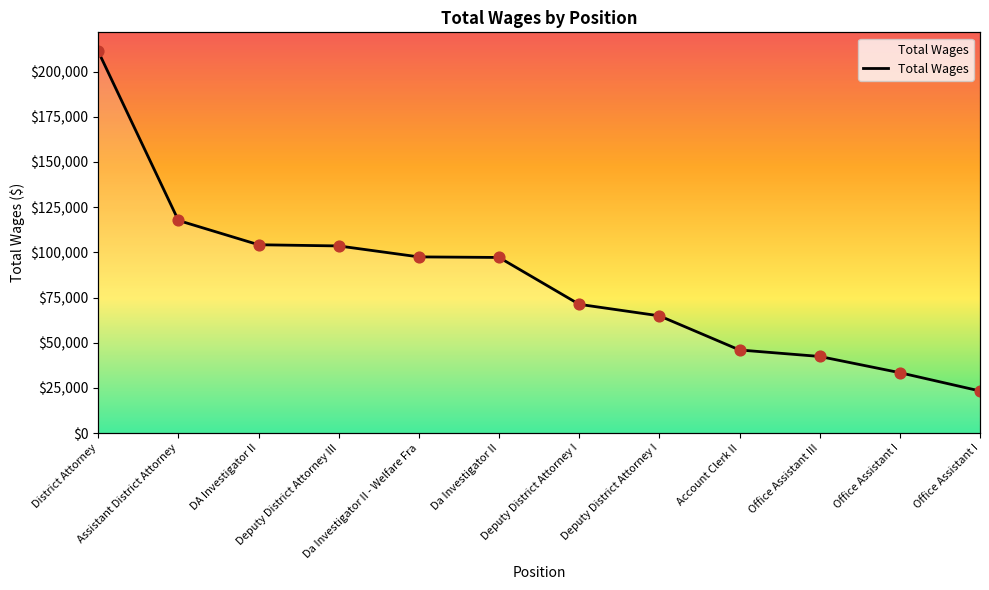

What is the change in value from Da Investigator II - Welfare Fra to Account Clerk II?

-51506